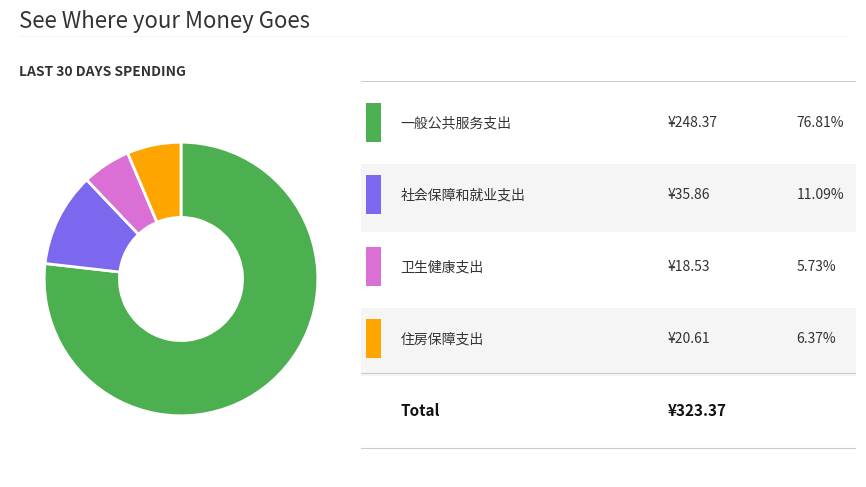

Is there a majority slice in this chart?

Yes